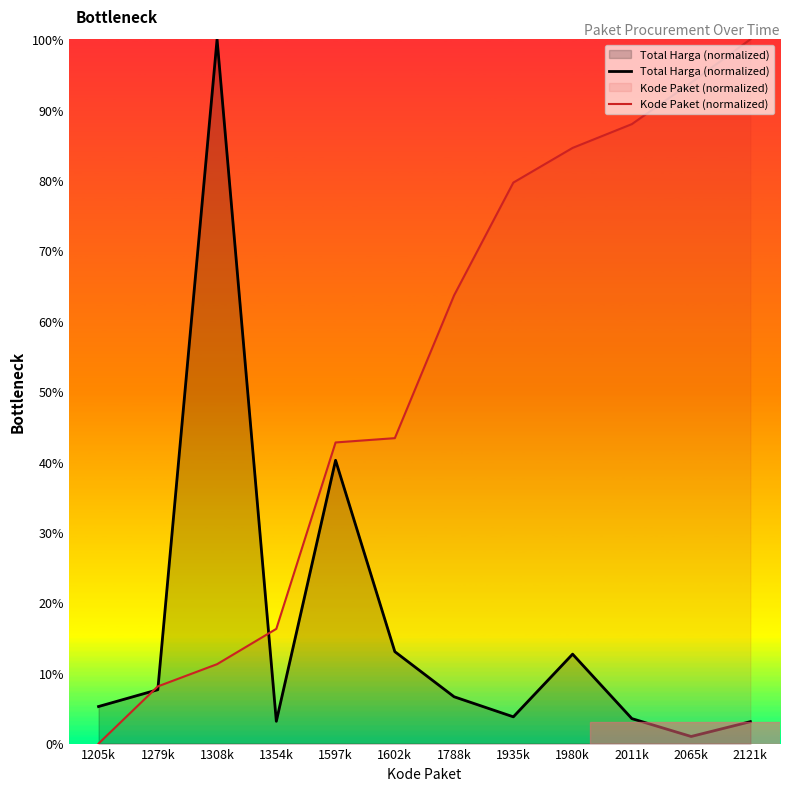

What is the maximum value for Total Harga (normalized)?

100.0